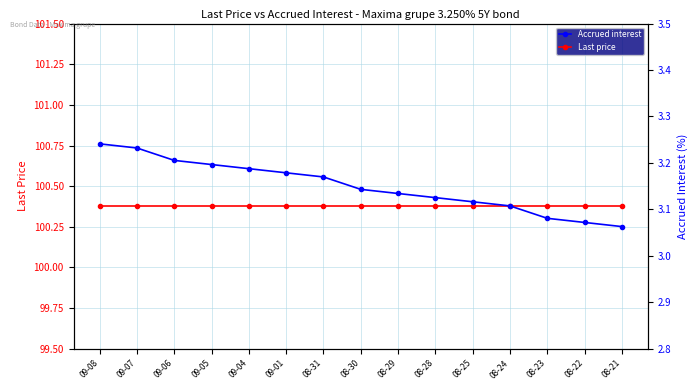

What is the maximum value for Last price?

100.4